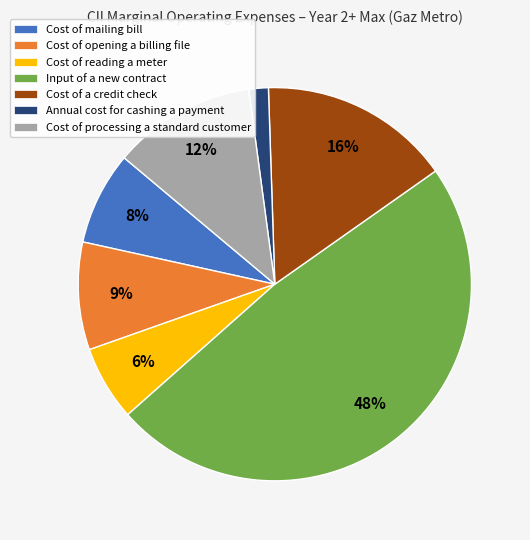

What percentage is the Cost of processing a standard customer slice, to the nearest percent?

12%